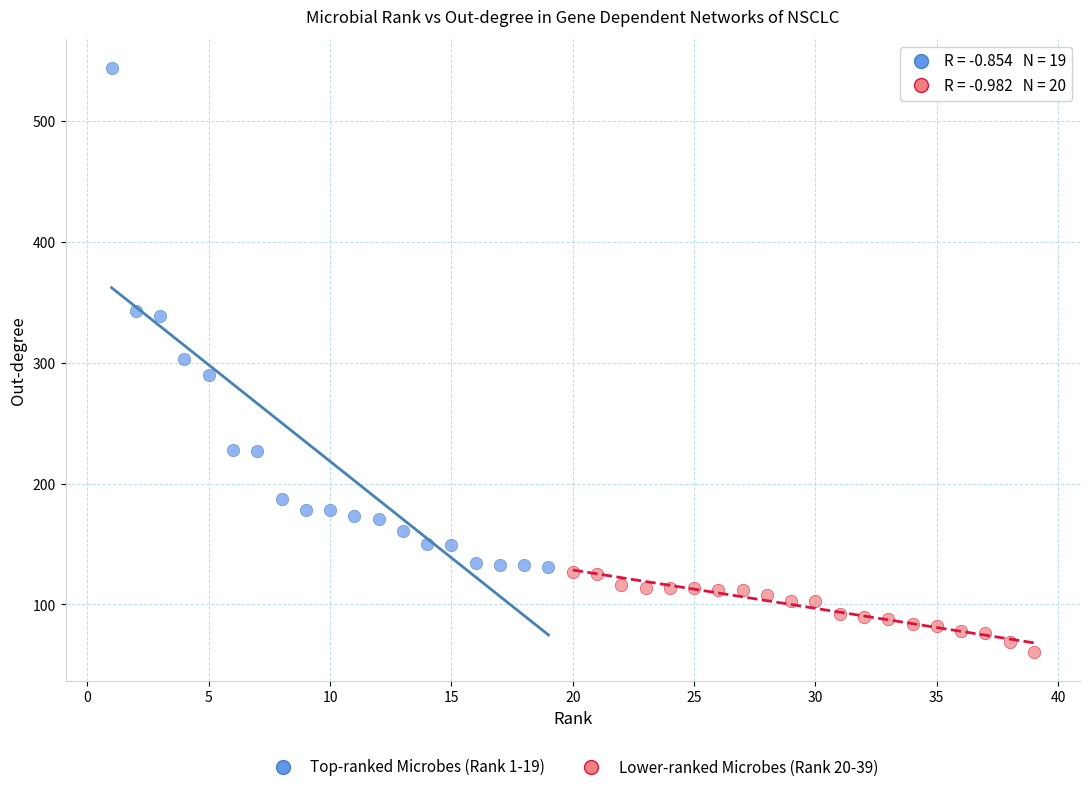

Which series contains the lowest Y value?

Lower-ranked Microbes (Rank 20-39)